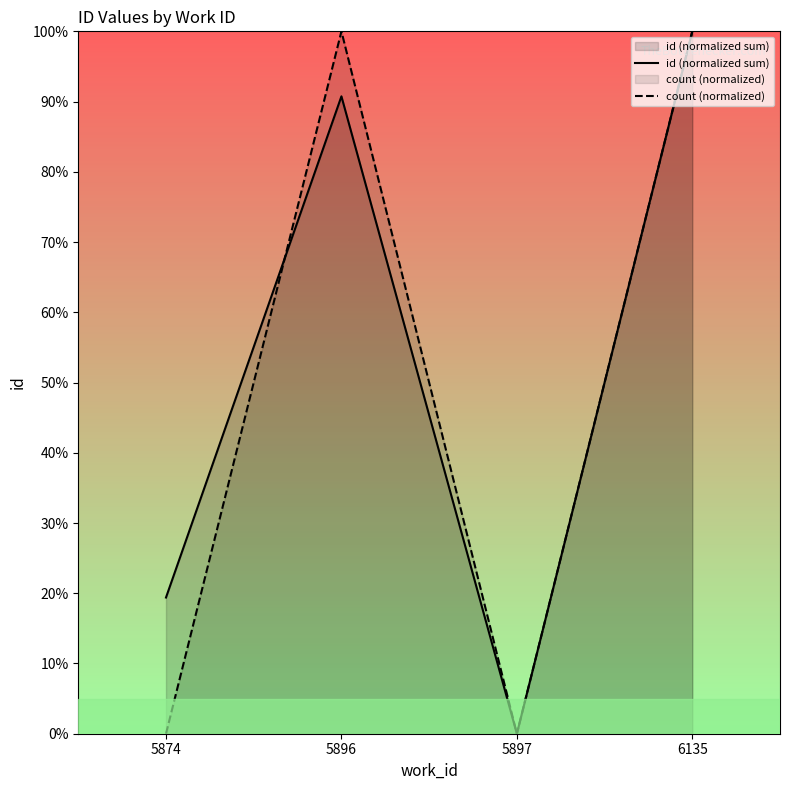

Which series has the largest range (max minus min)?

id (normalized sum)